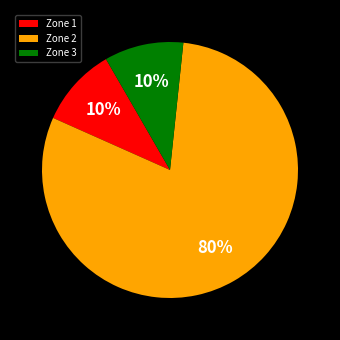

True or false: Zone 1 accounts for 10% of the total.

True